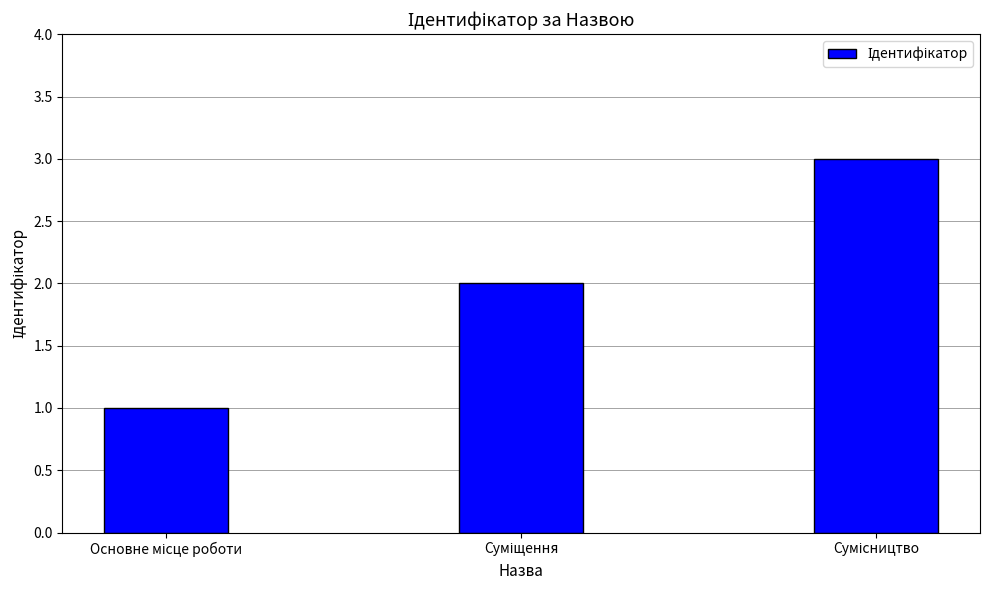

What is the sum of all values?

6